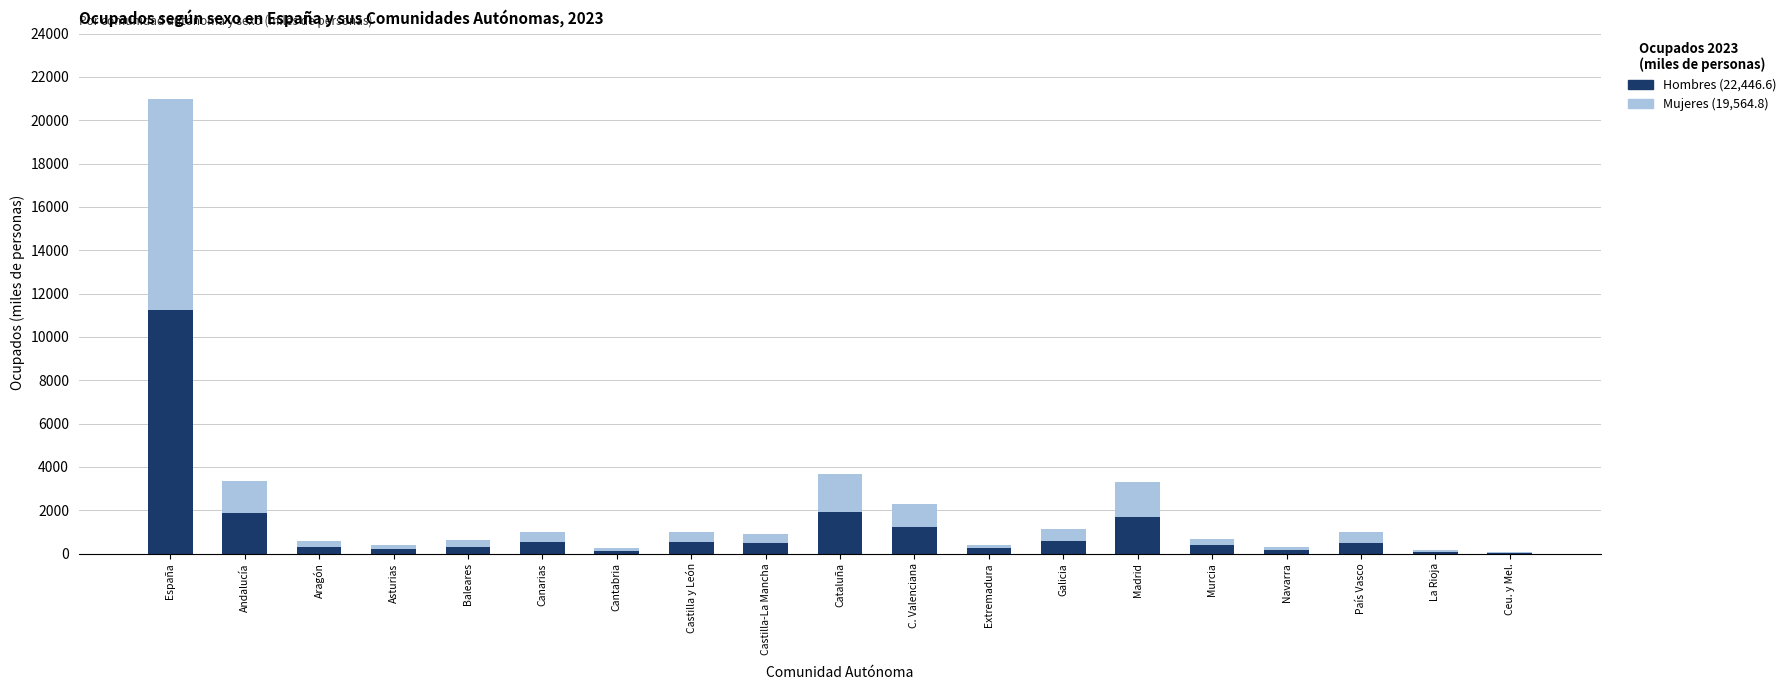

At which category is the sum across all series the highest?

España